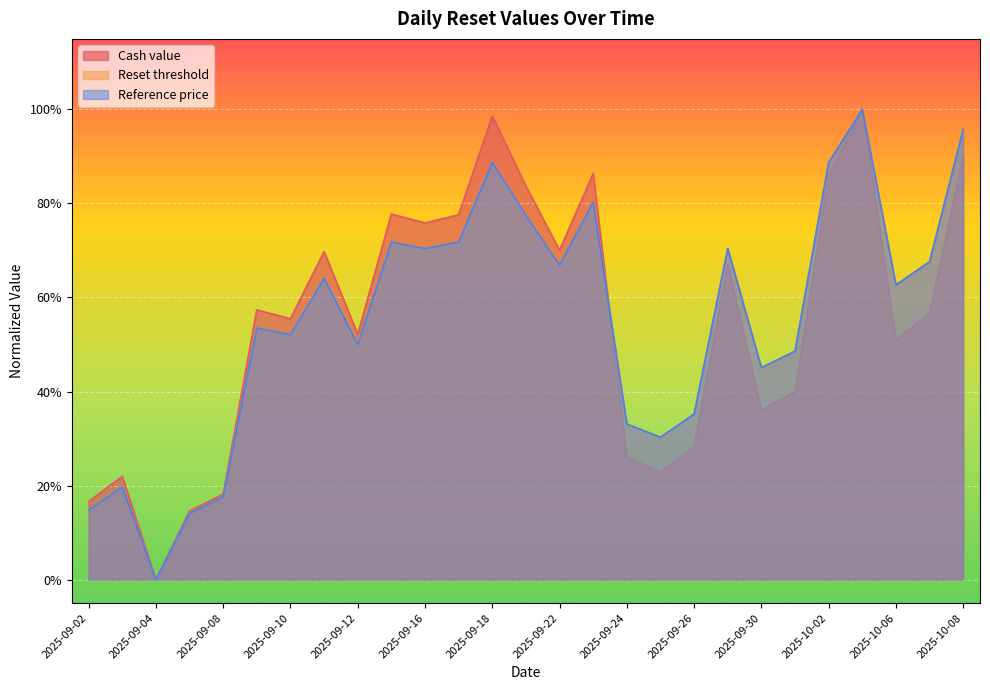

What value does the Reference price series have at 2025-09-03?

0.2